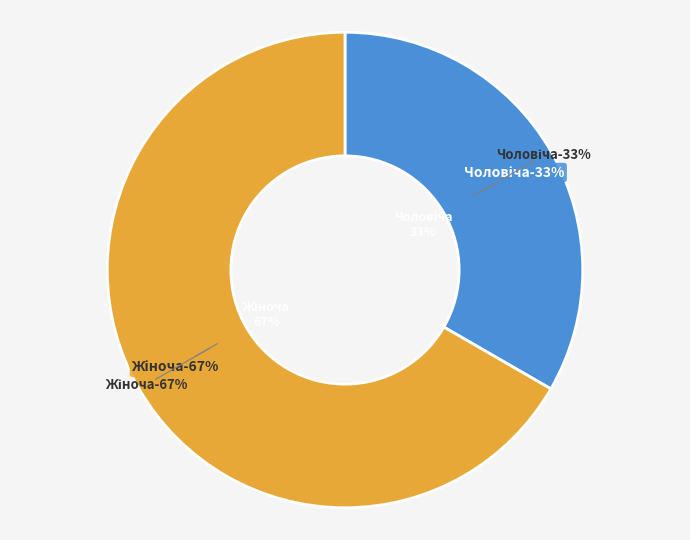

Which category has the biggest portion of the pie?

Жіноча